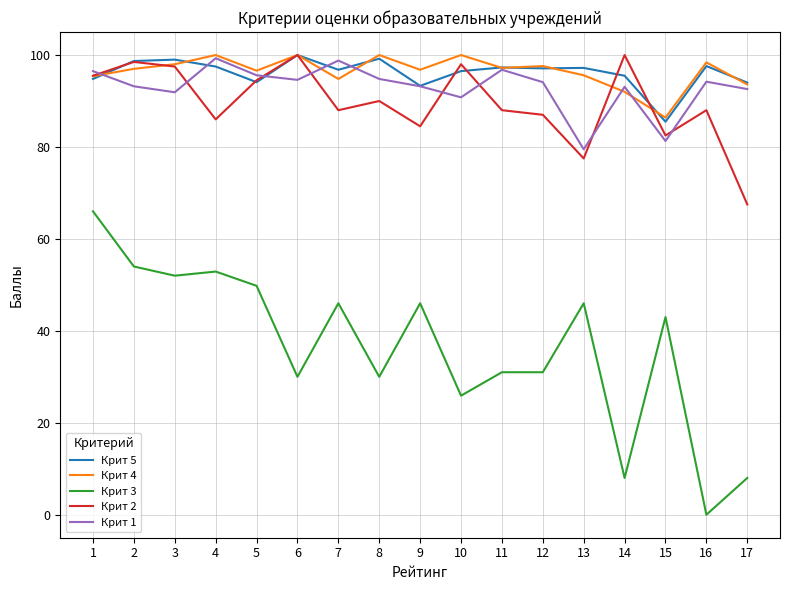

Is it true that Крит 2 equals 88.0 at 16?

True